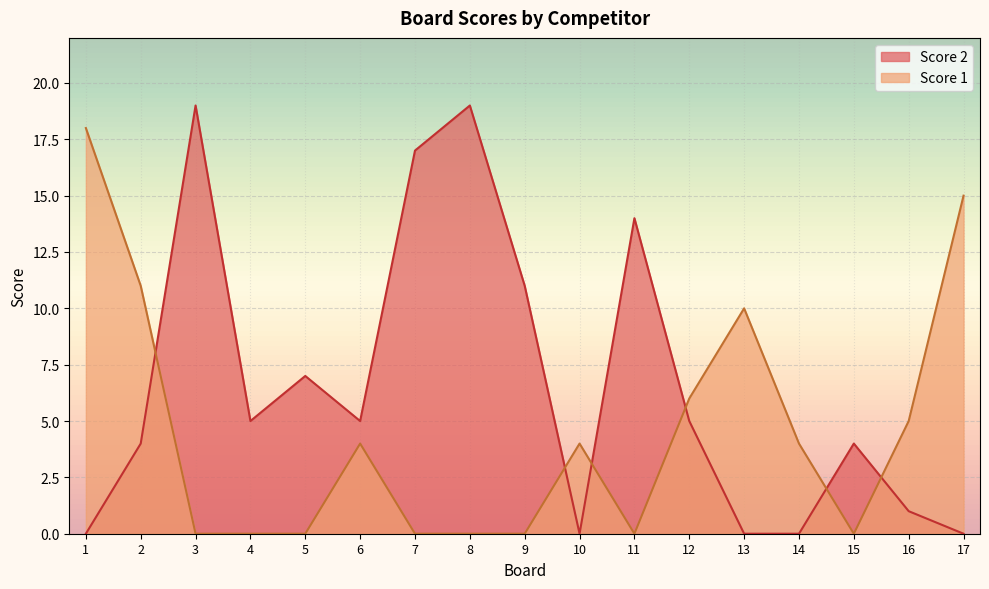

True or false: Score 1 and Score 2 intersect in this chart.

True